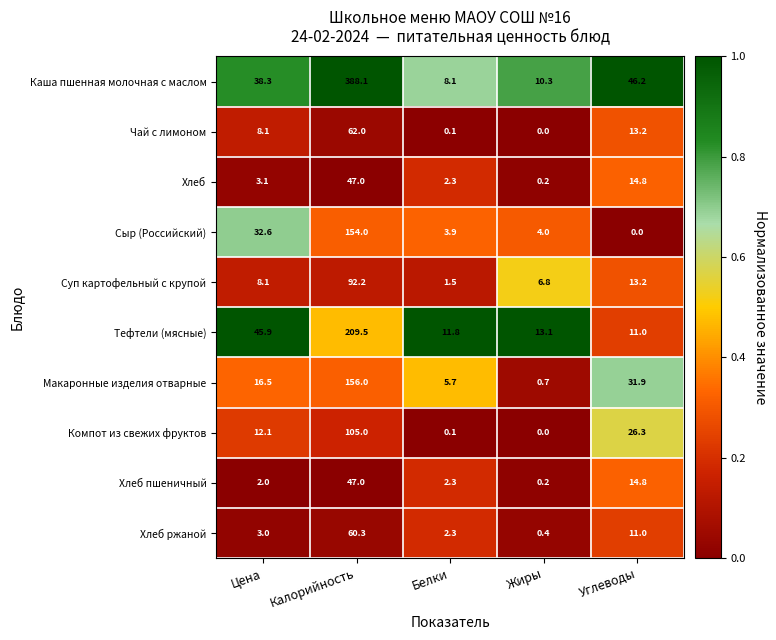

True or false: Суп картофельный с крупой has a value of 61.5 at Калорийность.

False